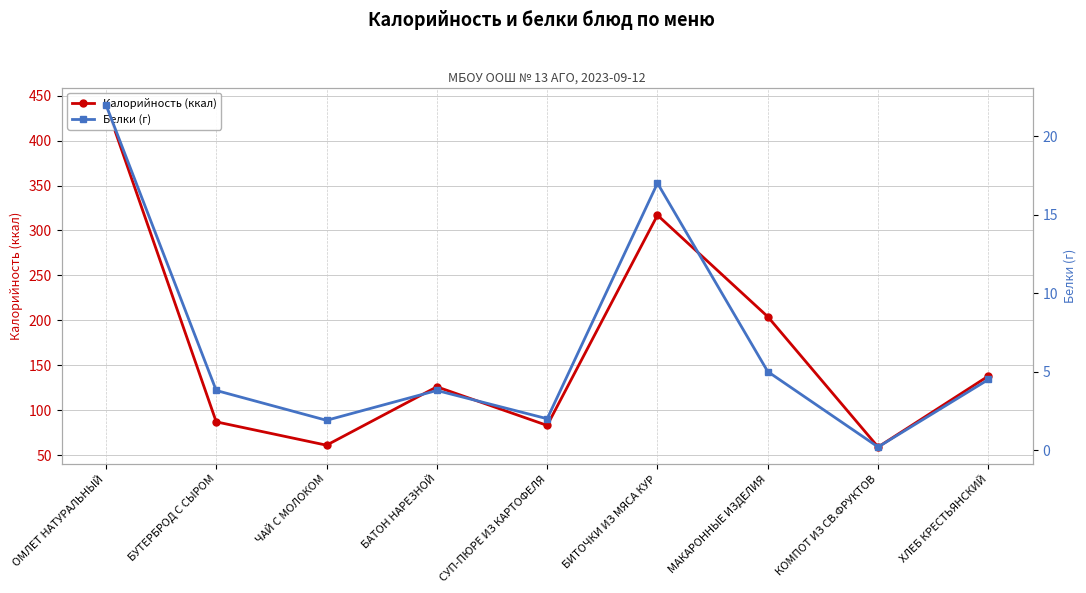

What are all the series names shown in the legend?

Калорийность (ккал), Белки (г)